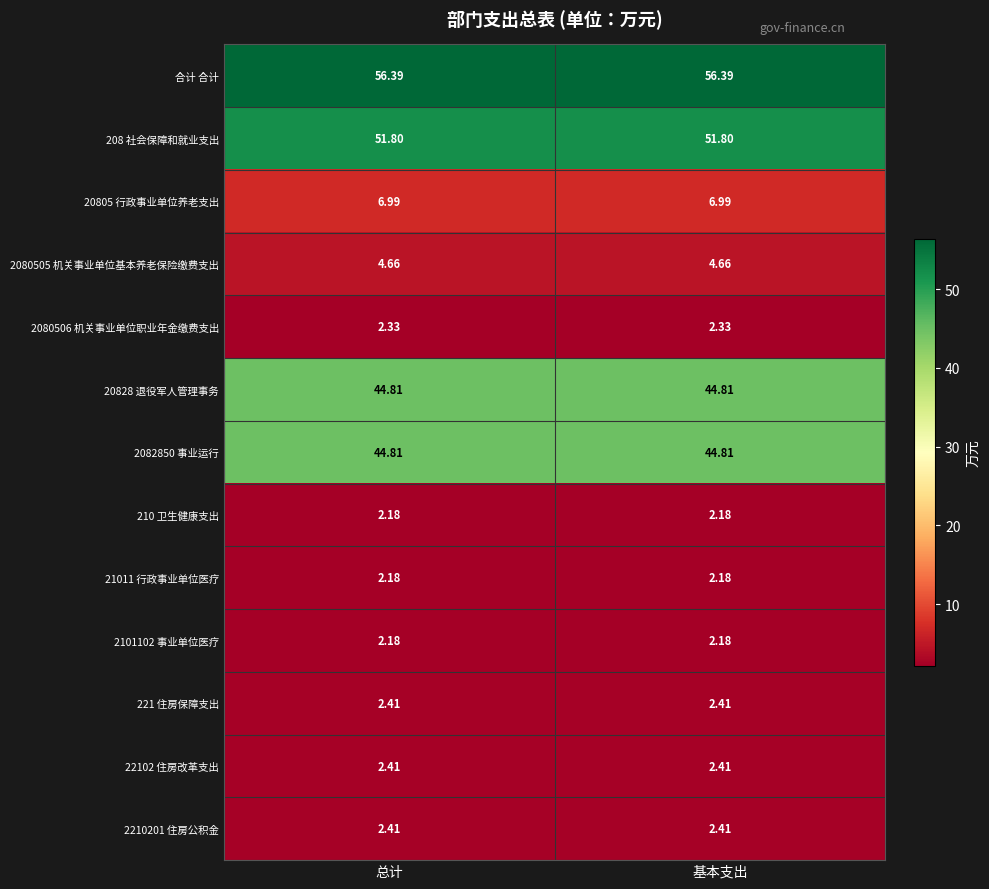

Which series has the largest total across all categories?

合计 合计